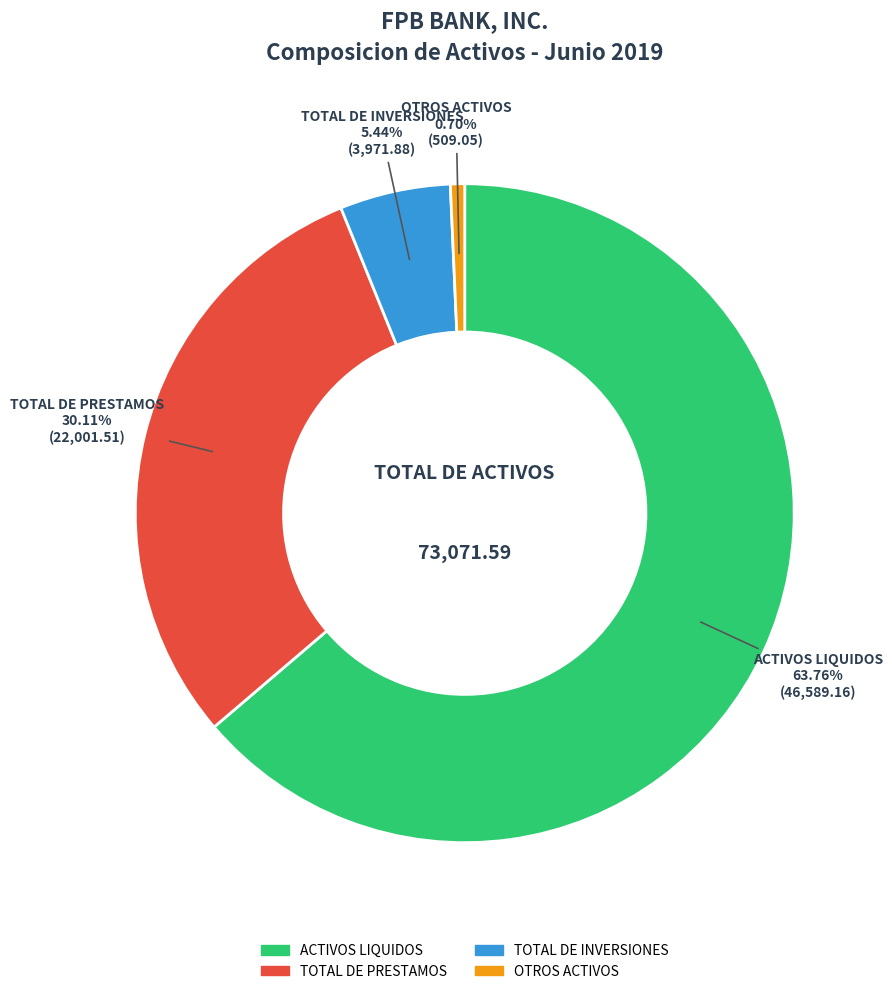

Approximately how many times larger is the value at TOTAL DE PRESTAMOS compared to TOTAL DE INVERSIONES?

5.5